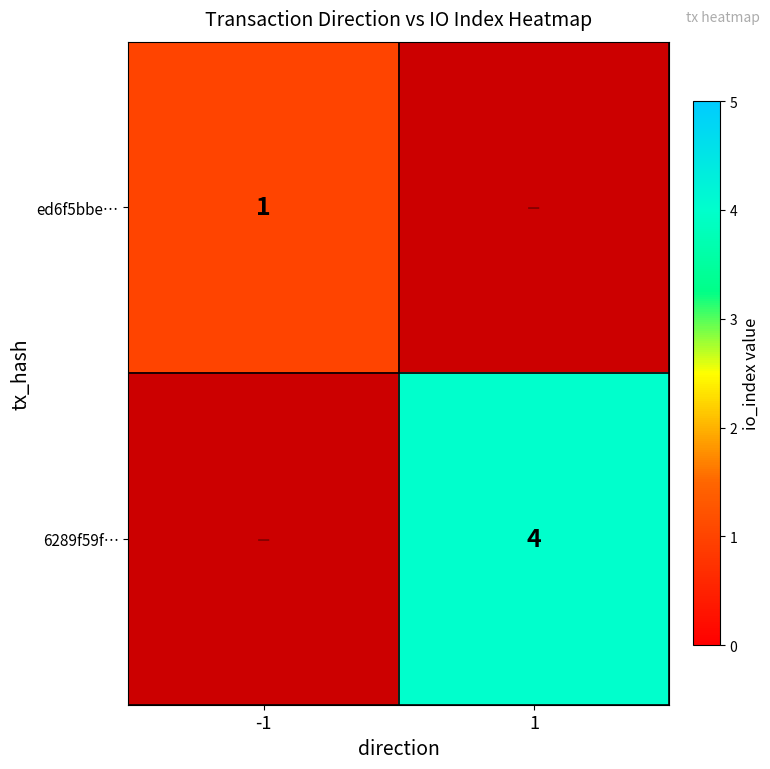

What is the greatest value displayed?

4.0